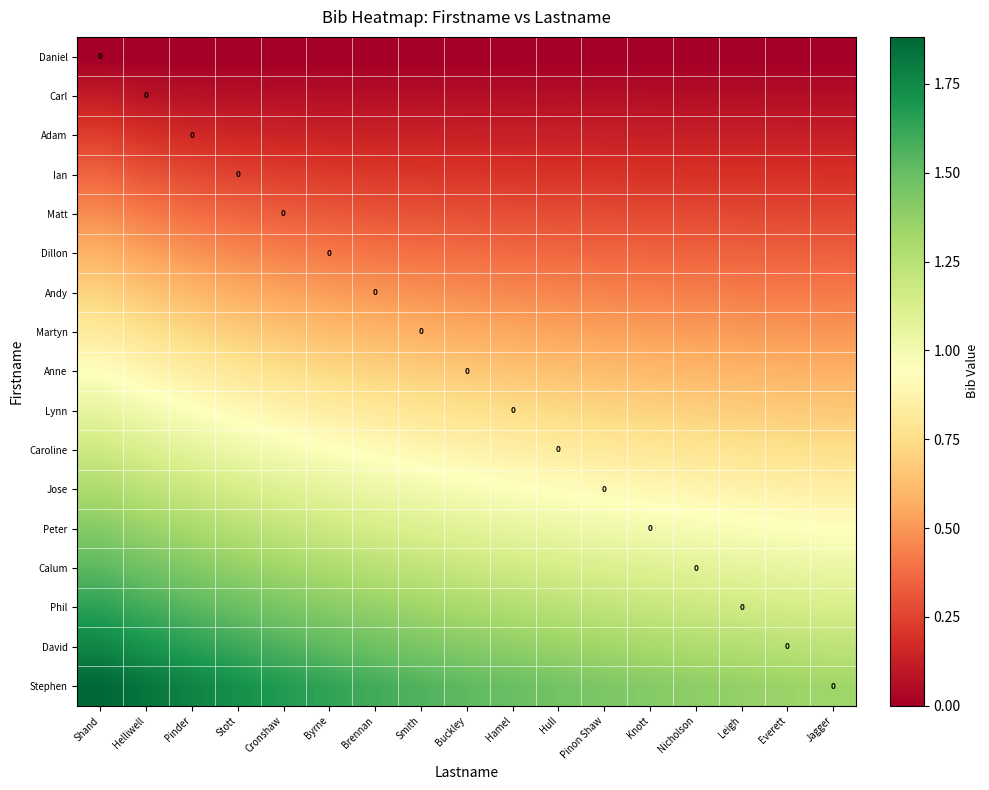

Which series has the largest total across all categories?

Stephen